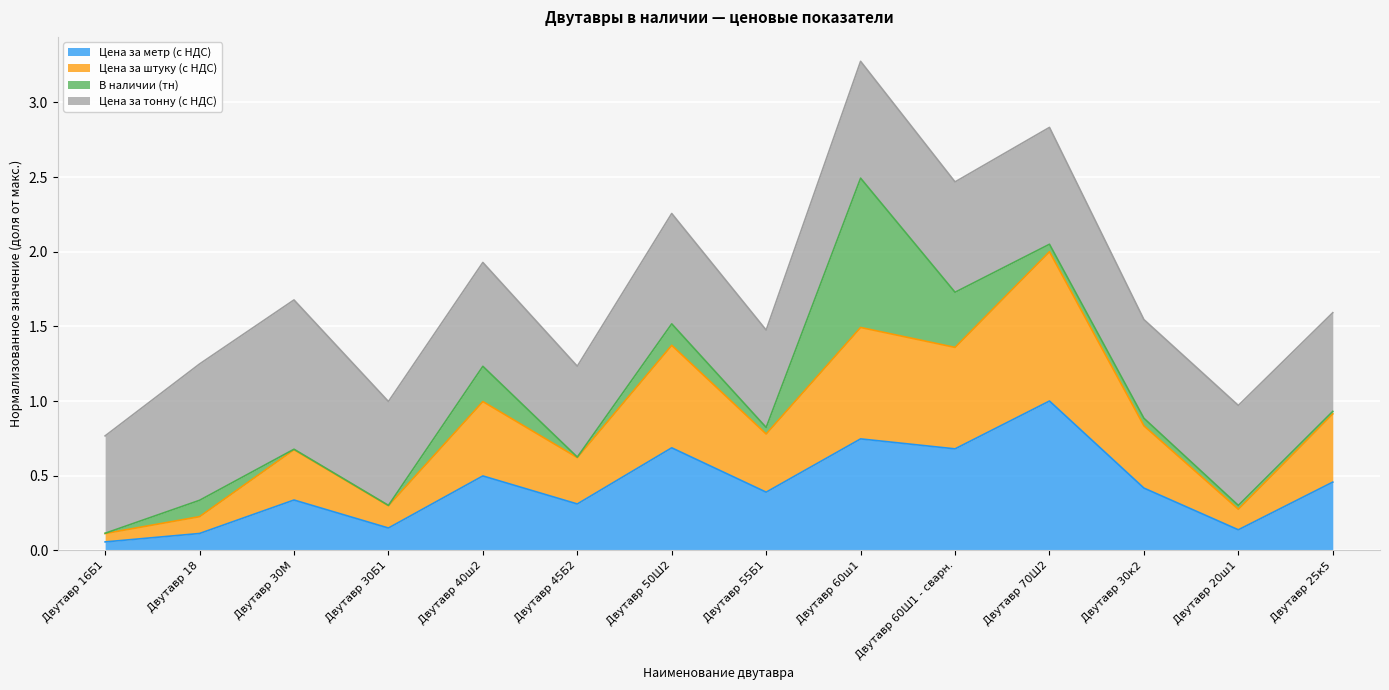

At which label does Цена за метр (с НДС) reach its peak?

Двутавр 70Ш2